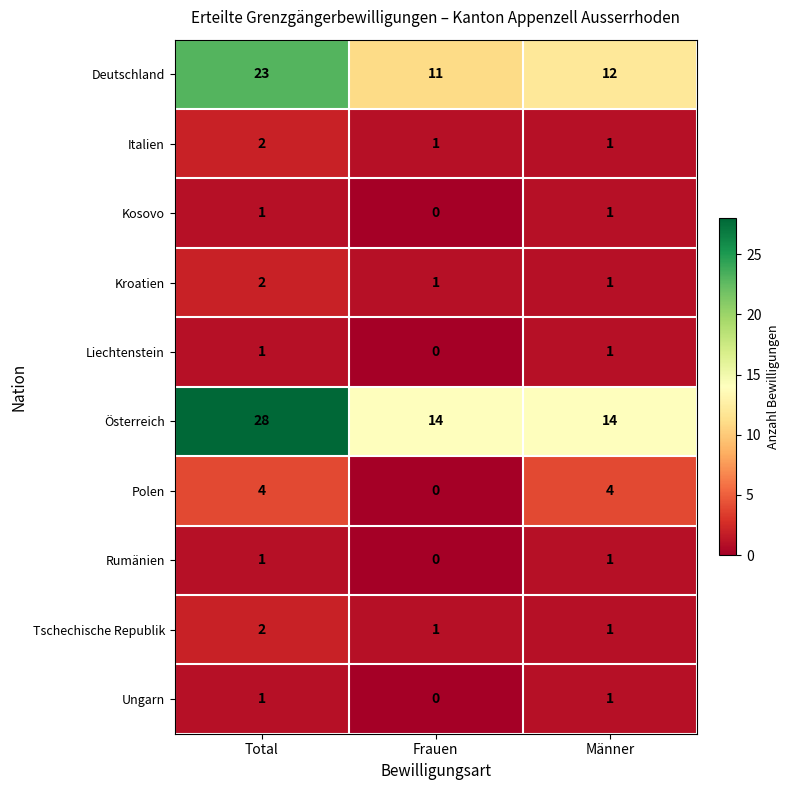

At which category does the chart reach its peak across all series?

Total